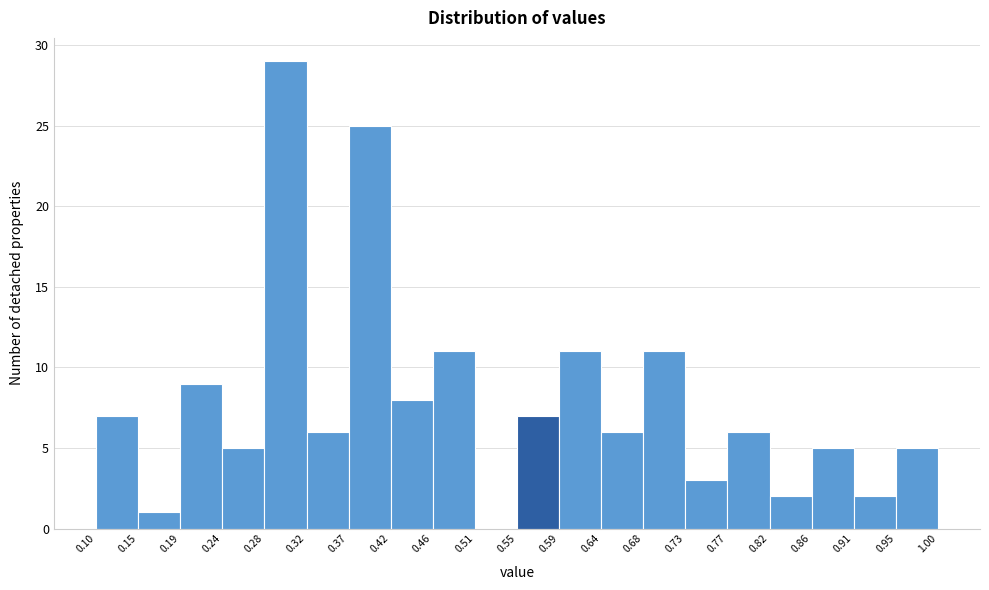

What is the height of the bar covering 0.42 to 0.46 on the x-axis? The values are not printed on the chart, so give them approximately, as read against the axis.

8